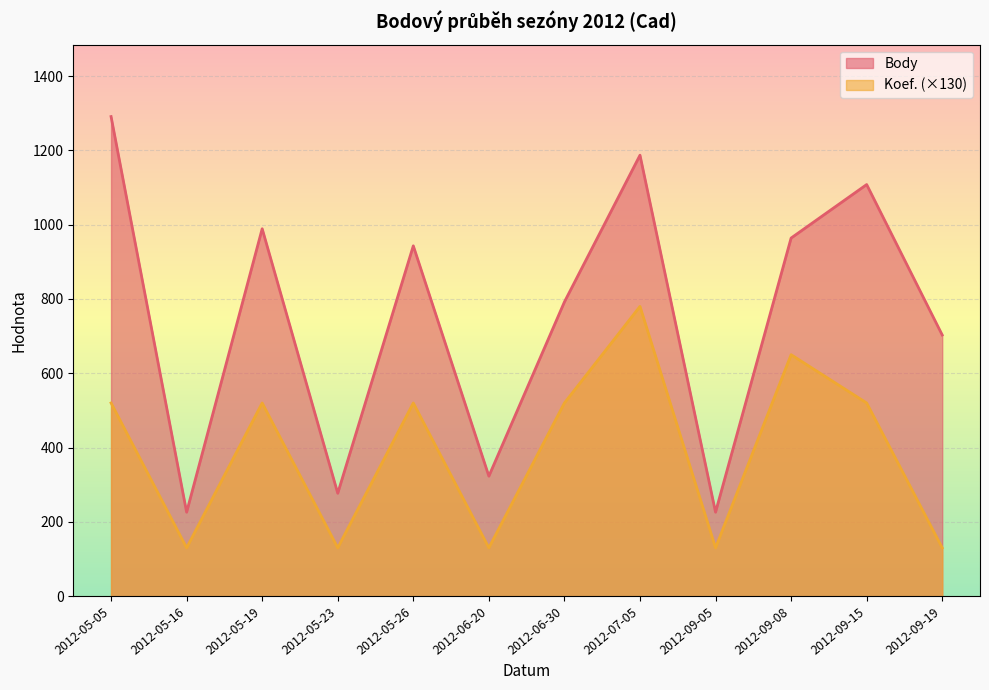

At which label is Body closest to 758?

2012-06-30